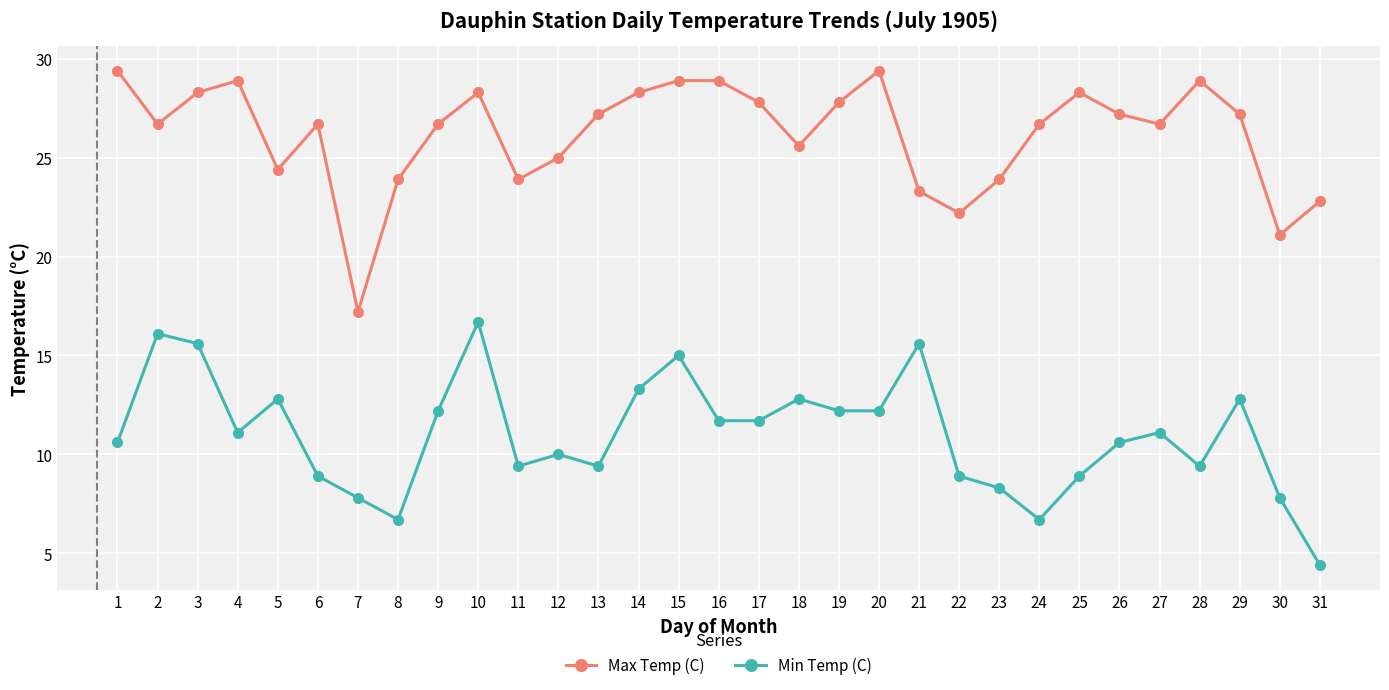

What is the value of the Max Temp (C) point at the 10th from the left?

28.3